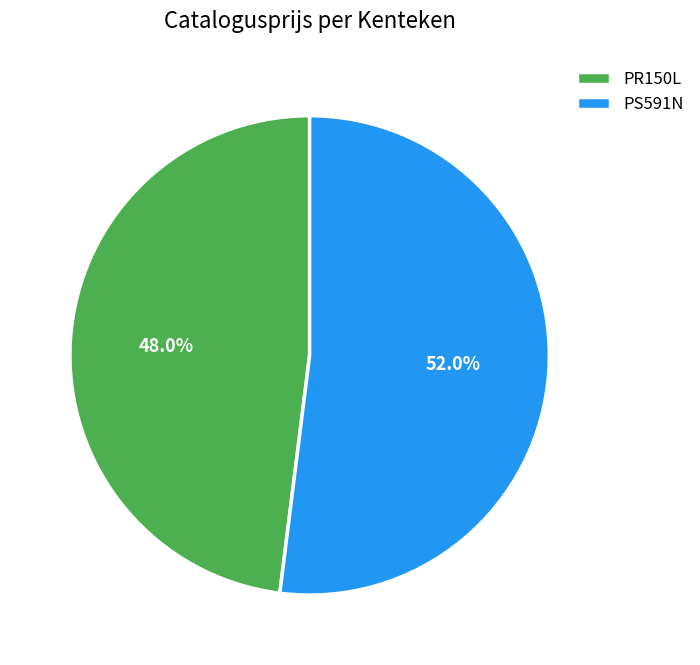

Is it true that PS591N is 62% of the pie?

False